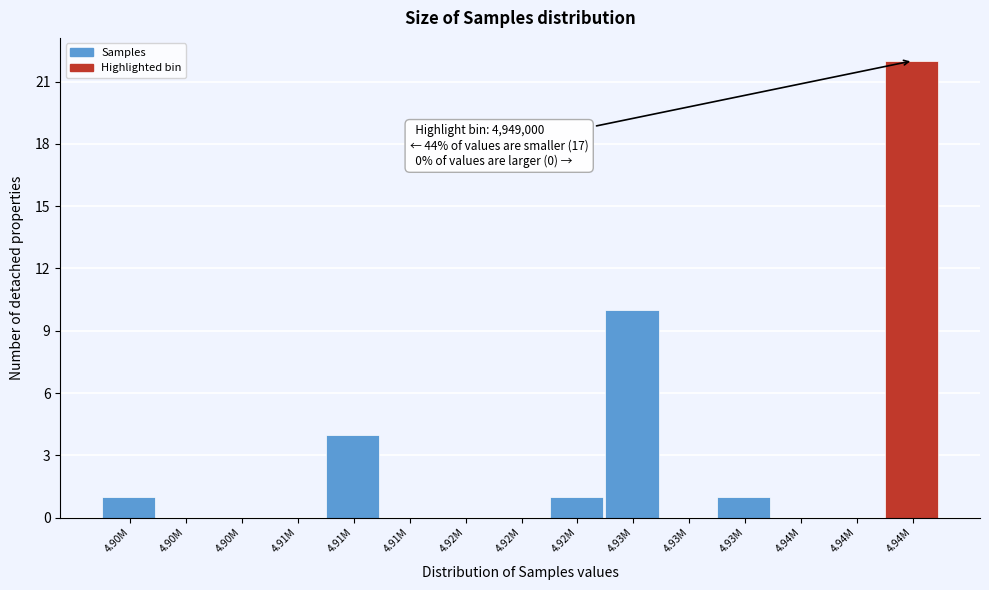

Are the bars horizontal?

No